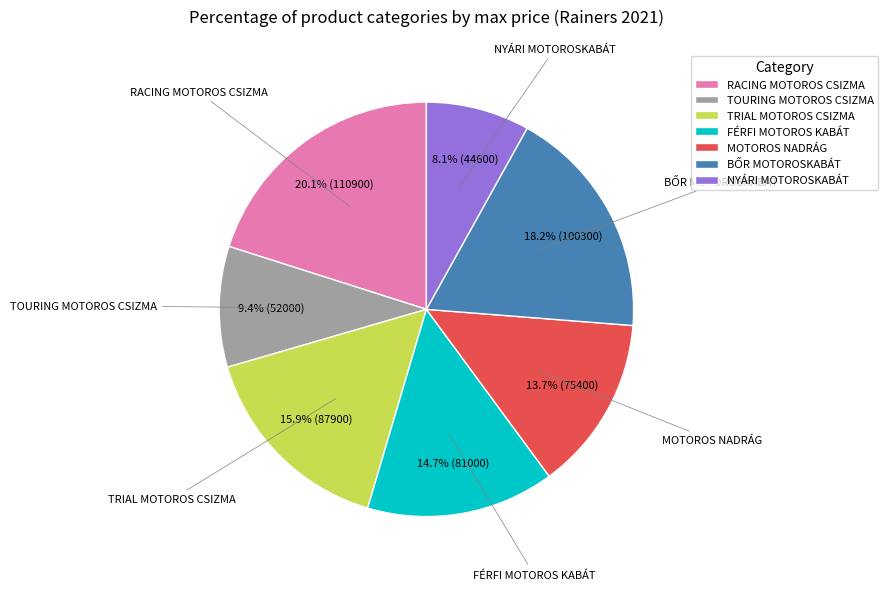

The MOTOROS NADRÁG slice represents 14% of the pie. True or false?

True